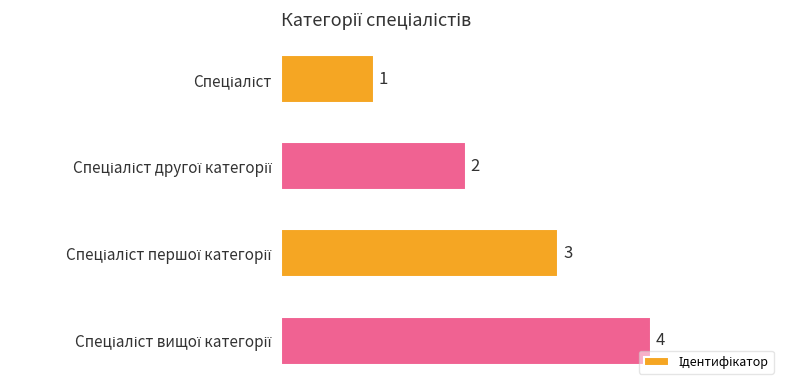

What is the maximum value shown in the chart?

4